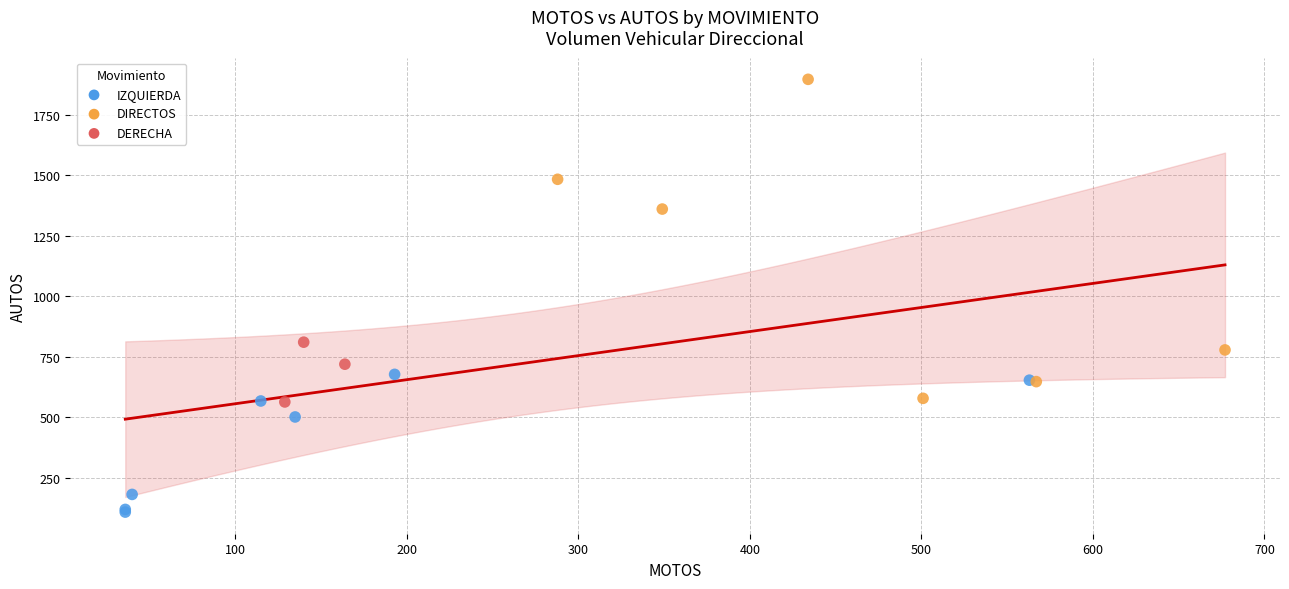

What are all the series names shown in the legend?

IZQUIERDA, DIRECTOS, DERECHA